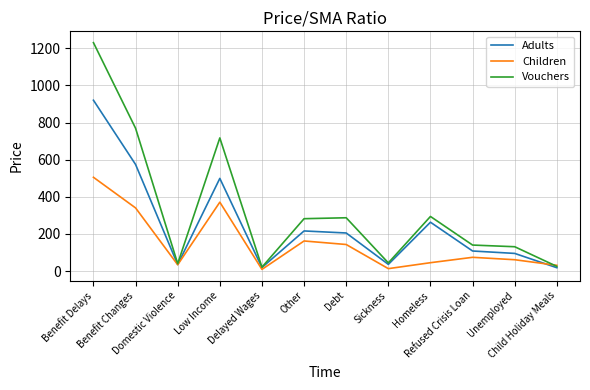

Which series has the largest range (max minus min)?

Vouchers